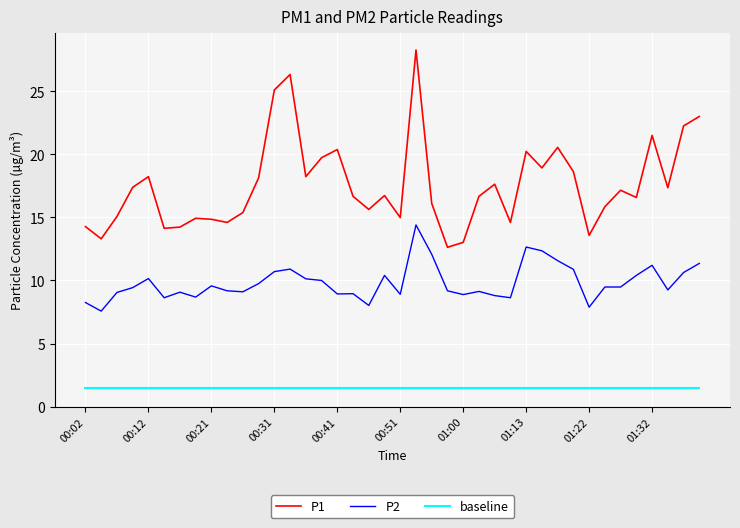

Which series has the widest spread of values?

P1